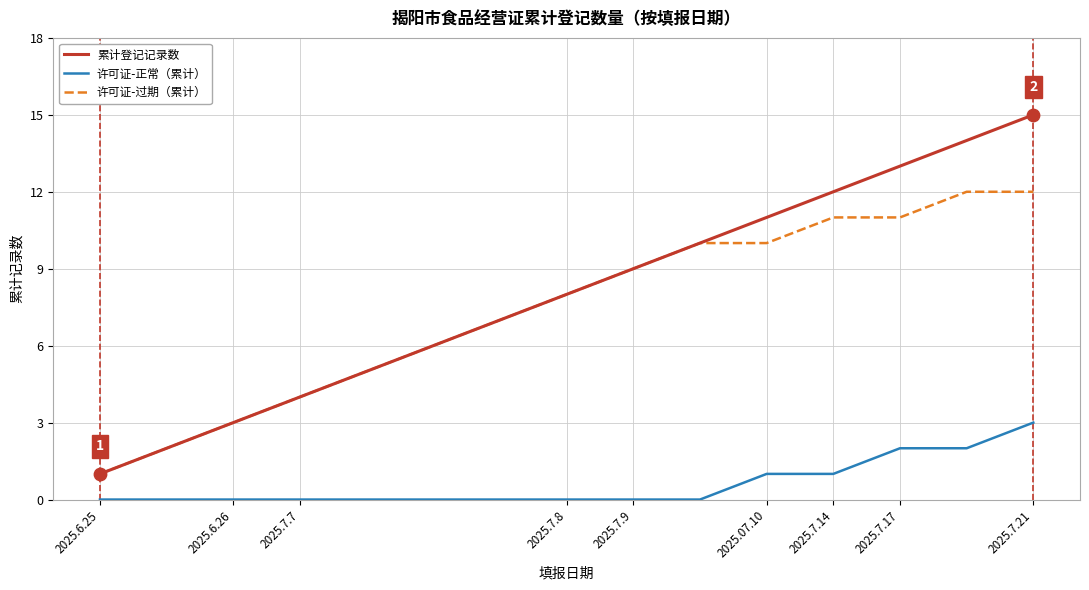

Which series has the largest total across all categories?

累计登记记录数